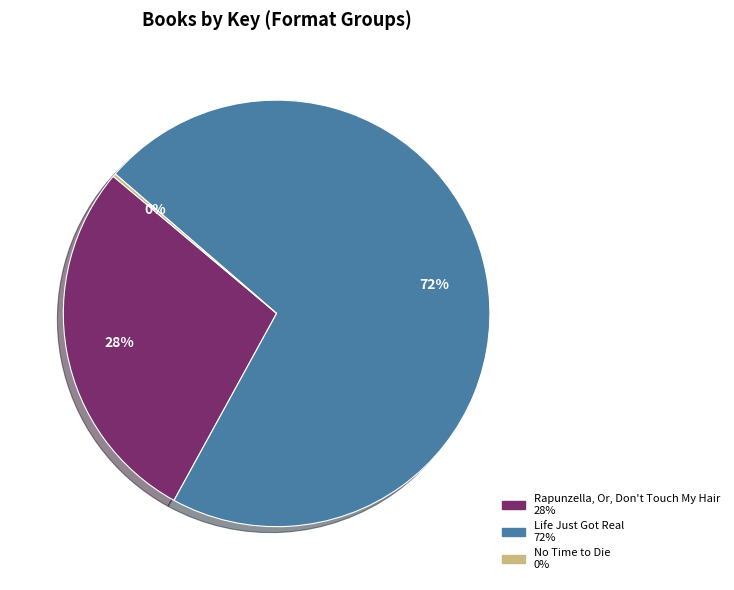

Do Life Just Got Real and Rapunzella, Or, Don't Touch My Hair together represent more than half of the pie?

Yes